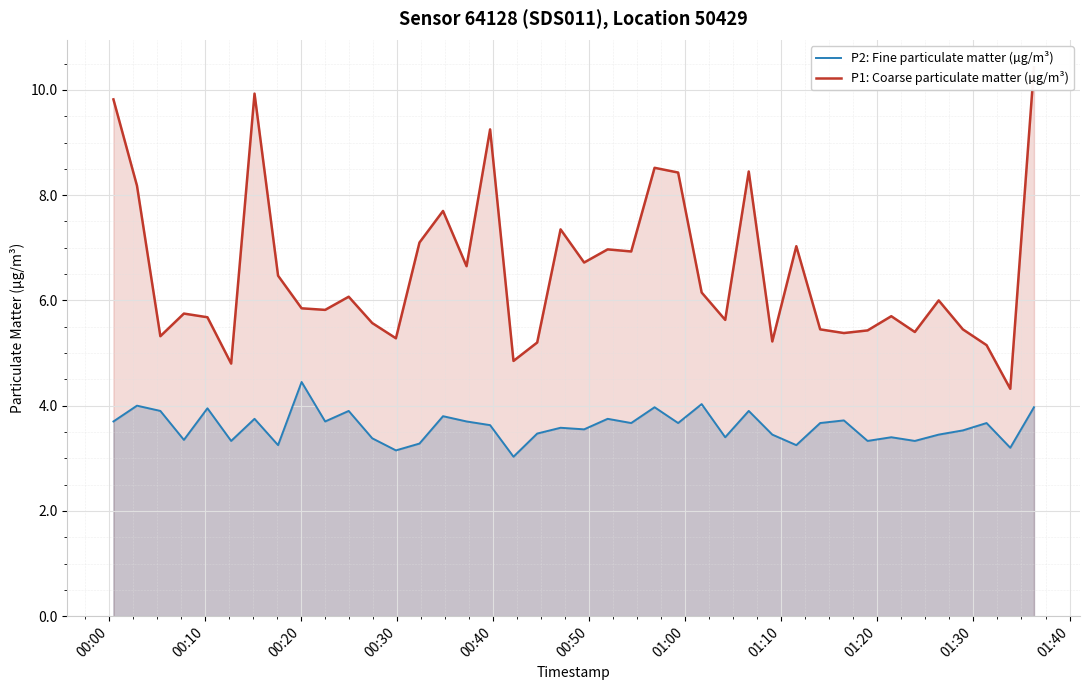

What is the maximum value for P2: Fine particulate matter (µg/m³)?

4.5